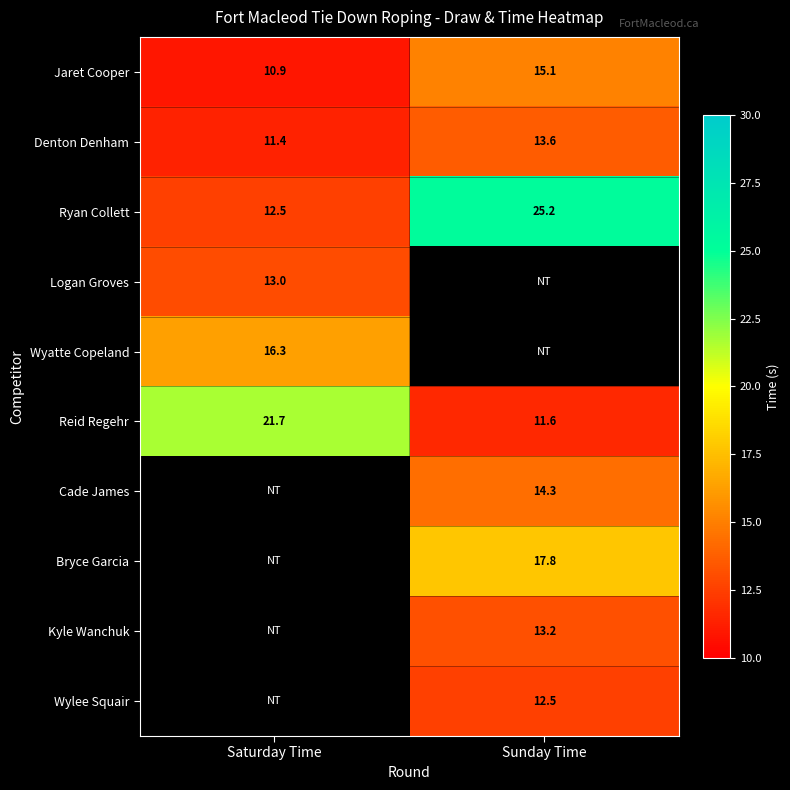

Where is Ryan Collett nearest to the value 18?

Saturday Time